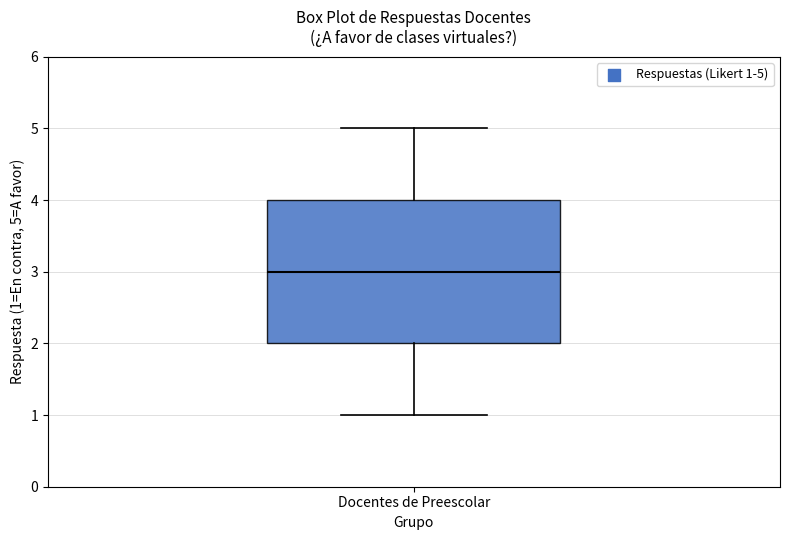

Read this box plot against the y-axis: the position of the median line, the range covered by the box, and the ends of both whiskers. The values are not printed on the chart, so give them approximately, as read against the axis.

median 3, box 2 to 4, whiskers 1 to 5